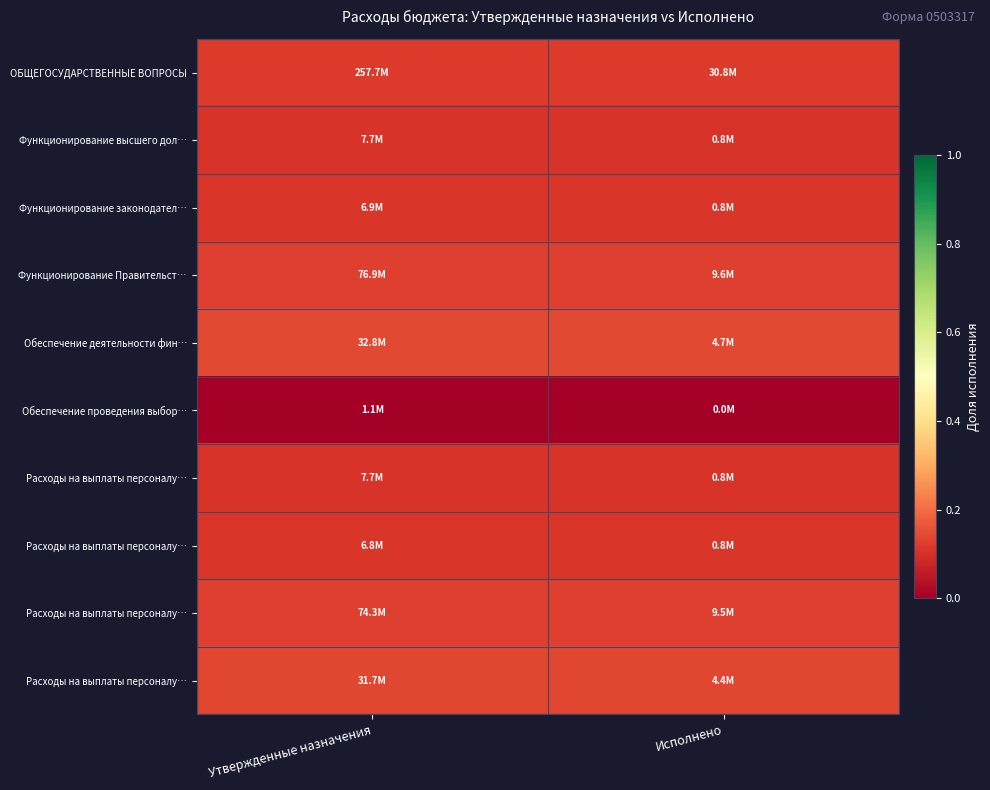

Count the number of categories in the chart.

2